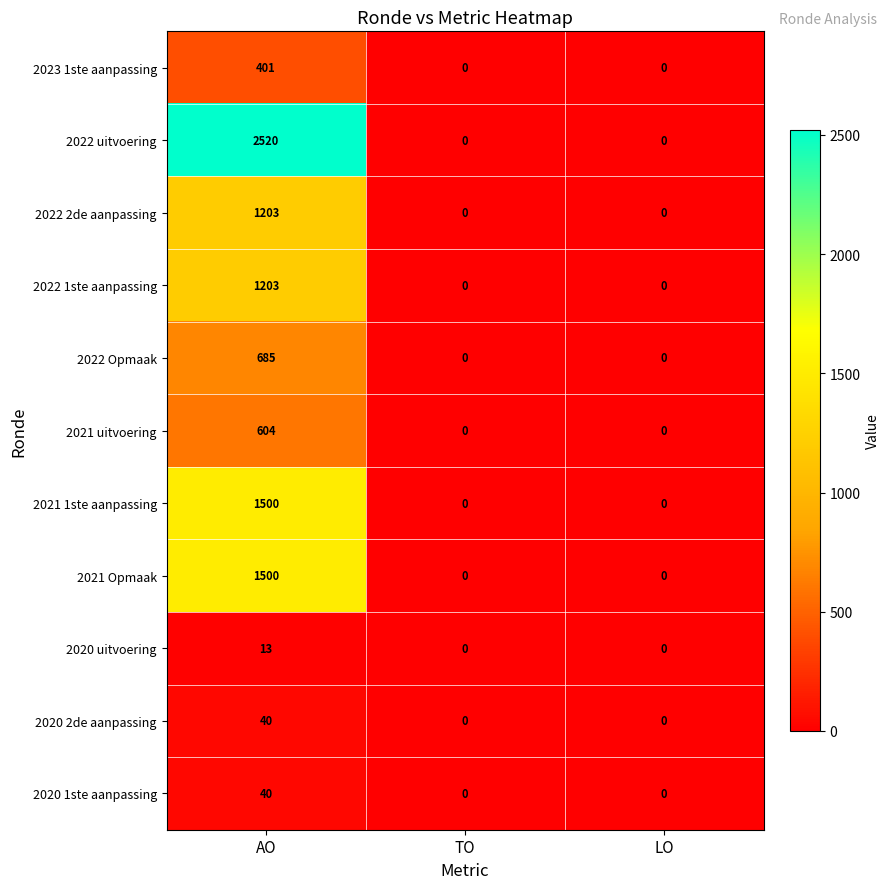

What is the sum of the 2022 uitvoering values at TO and AO?

2520